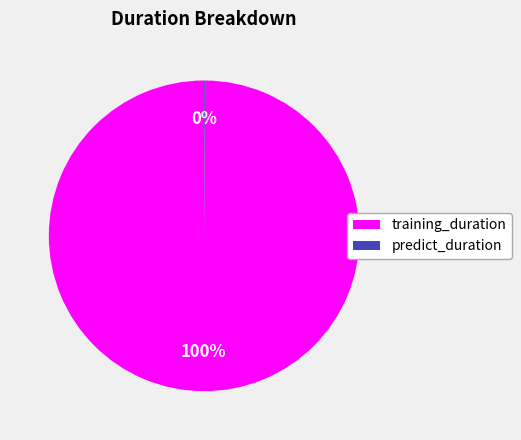

To the nearest percent, what is the average slice percentage?

50%